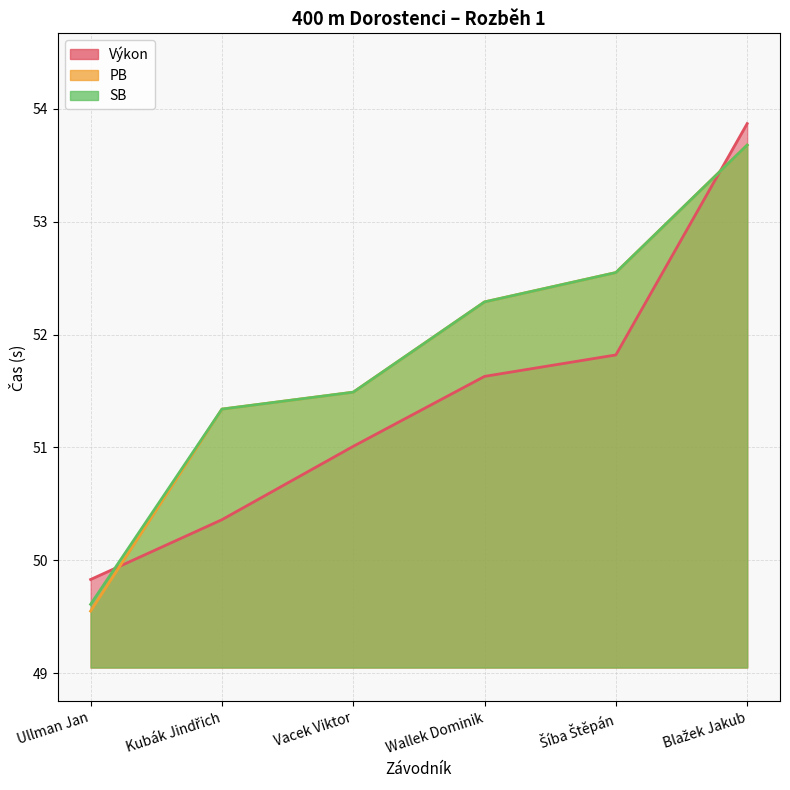

Reading left to right, extract all data points from this chart.

Výkon: 49.8	50.4	51.0	51.6	51.8	53.9
PB: 49.5	51.3	51.5	52.3	52.5	53.7
SB: 49.6	51.3	51.5	52.3	52.5	53.7